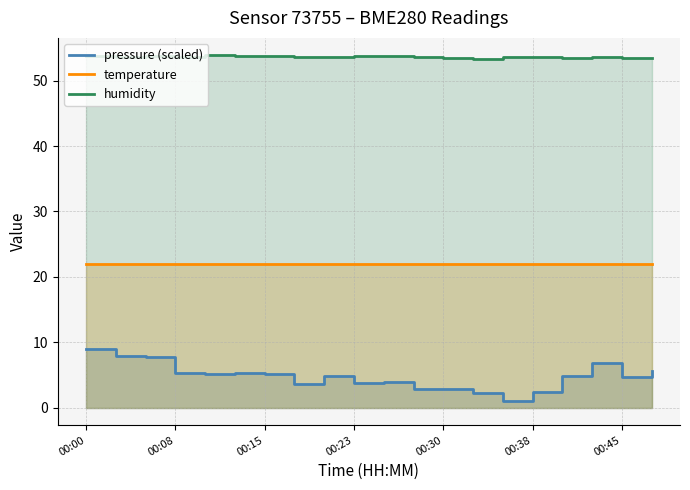

Where does the temperature series first go above 22?

00:00